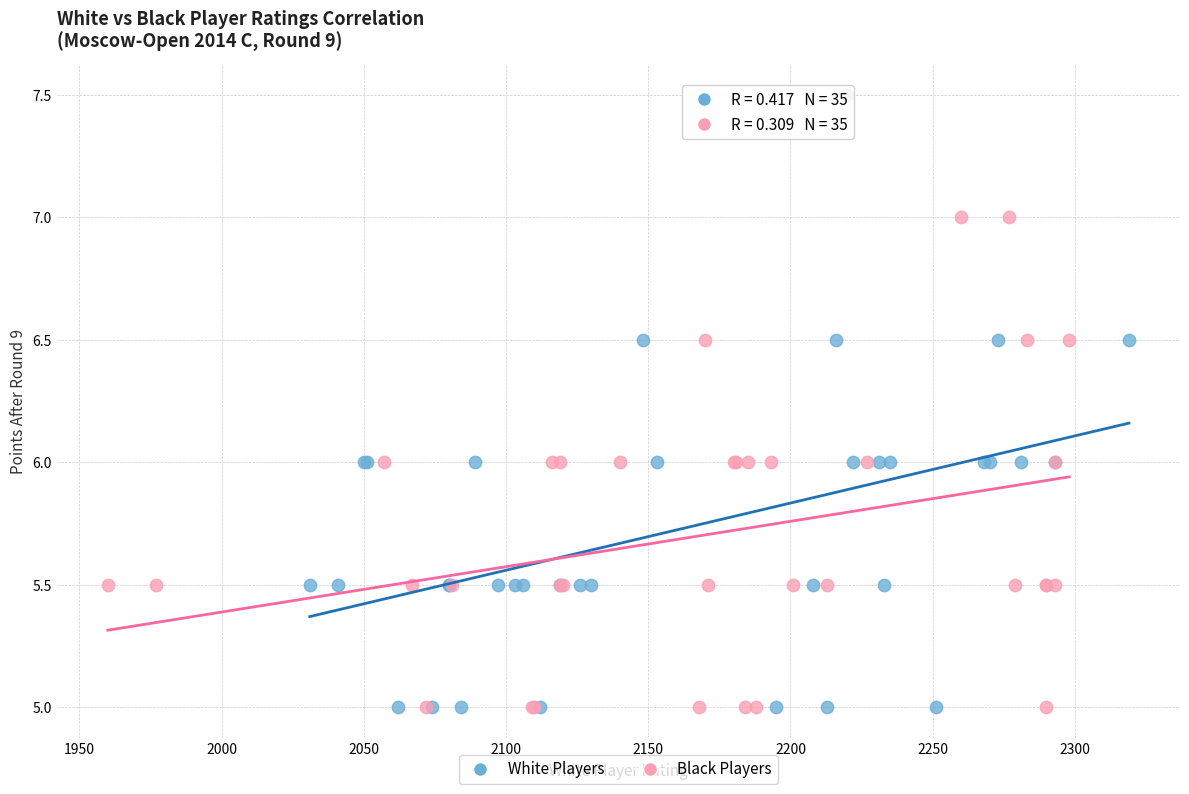

Which series reaches the maximum Y coordinate?

White Players